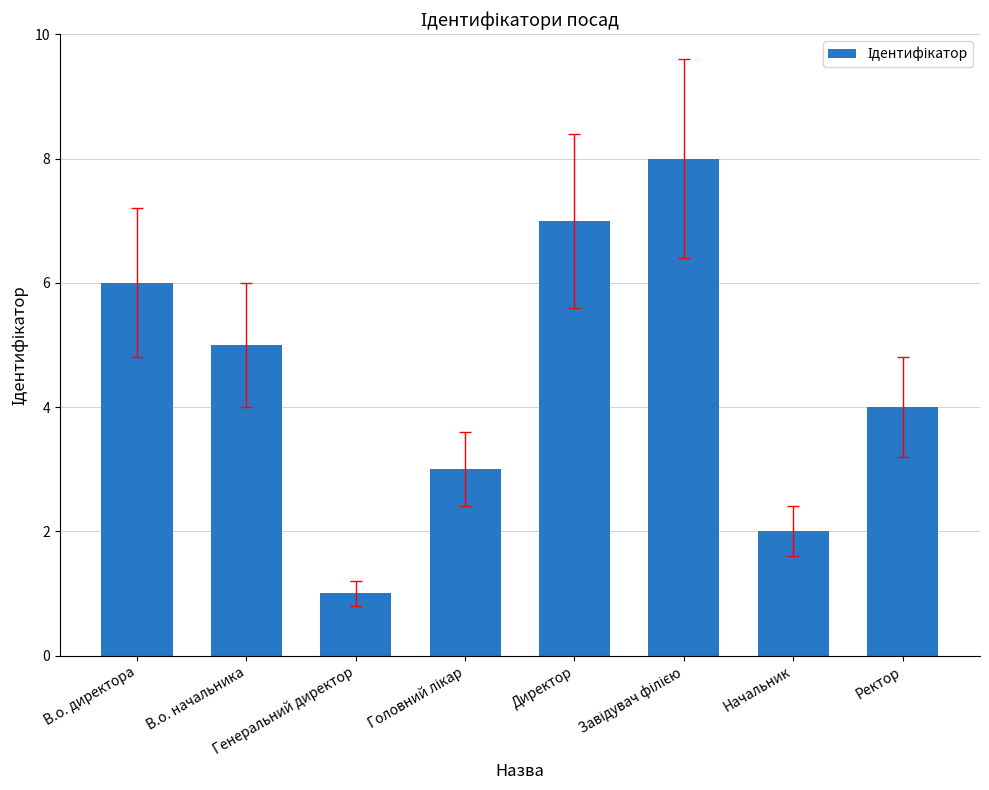

What is the difference between the maximum and second lowest values?

6